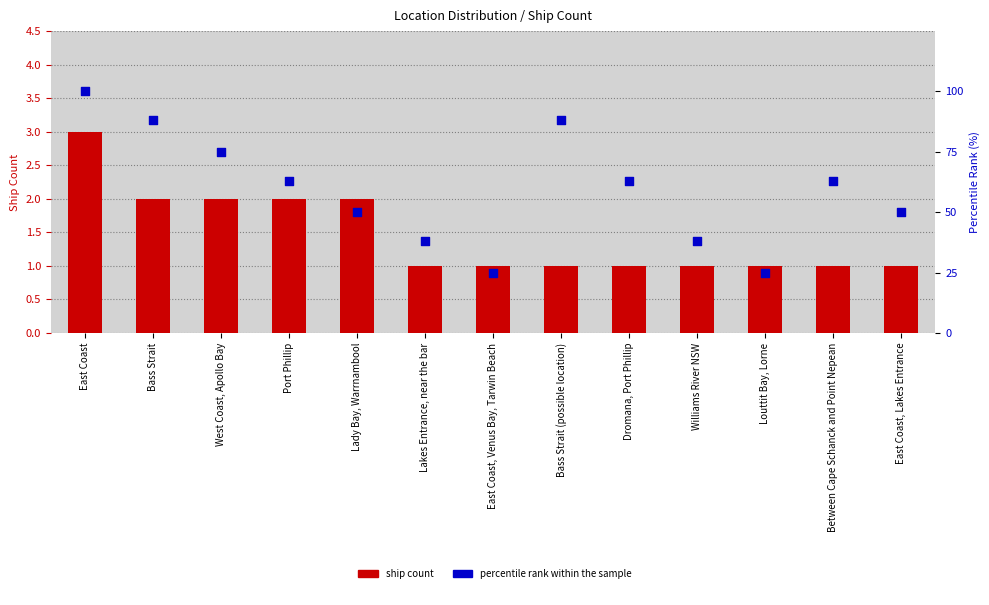

Is the value of ship count at Lakes Entrance, near the bar greater than the value of percentile rank within the sample at Louttit Bay, Lorne?

No